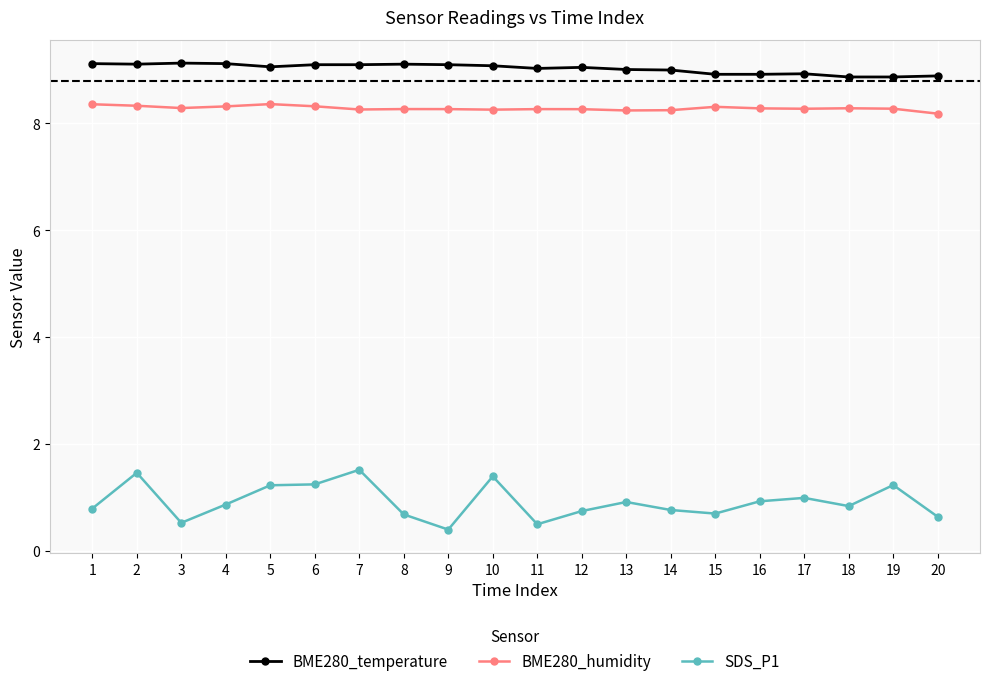

What is the sum of the BME280_temperature values at 13 and 14?

18.0